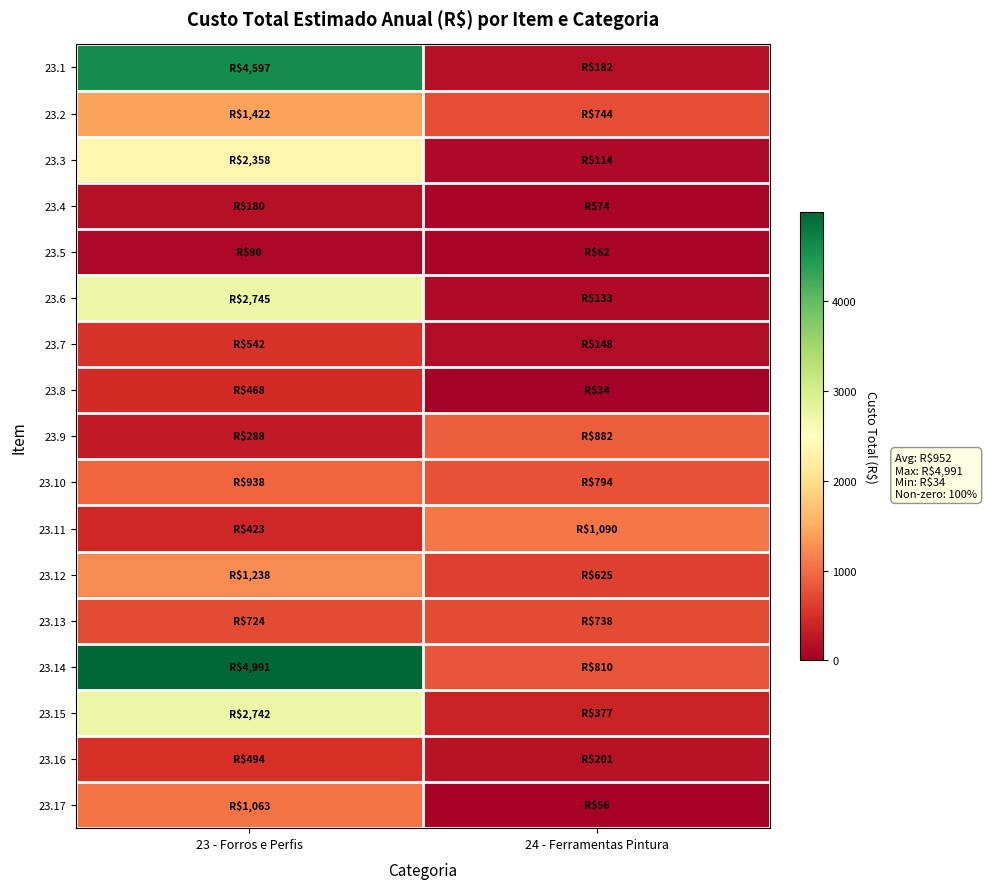

Reading left to right, transcribe all the data shown in this chart.

23.1: 23 - Forros e Perfis=4596.9	24 - Ferramentas Pintura=182.3
23.2: 23 - Forros e Perfis=1421.5	24 - Ferramentas Pintura=744.1
23.3: 23 - Forros e Perfis=2358.0	24 - Ferramentas Pintura=114.0
23.4: 23 - Forros e Perfis=179.6	24 - Ferramentas Pintura=74.0
23.5: 23 - Forros e Perfis=89.8	24 - Ferramentas Pintura=62.4
23.6: 23 - Forros e Perfis=2745.0	24 - Ferramentas Pintura=133.4
23.7: 23 - Forros e Perfis=542.4	24 - Ferramentas Pintura=147.7
23.8: 23 - Forros e Perfis=467.9	24 - Ferramentas Pintura=34.5
23.9: 23 - Forros e Perfis=288.0	24 - Ferramentas Pintura=881.6
23.10: 23 - Forros e Perfis=938.2	24 - Ferramentas Pintura=793.6
23.11: 23 - Forros e Perfis=423.0	24 - Ferramentas Pintura=1089.6
23.12: 23 - Forros e Perfis=1237.8	24 - Ferramentas Pintura=624.6
23.13: 23 - Forros e Perfis=724.0	24 - Ferramentas Pintura=738.0
23.14: 23 - Forros e Perfis=4991.1	24 - Ferramentas Pintura=810.0
23.15: 23 - Forros e Perfis=2742.5	24 - Ferramentas Pintura=376.6
23.16: 23 - Forros e Perfis=493.8	24 - Ferramentas Pintura=201.4
23.17: 23 - Forros e Perfis=1063.1	24 - Ferramentas Pintura=55.9